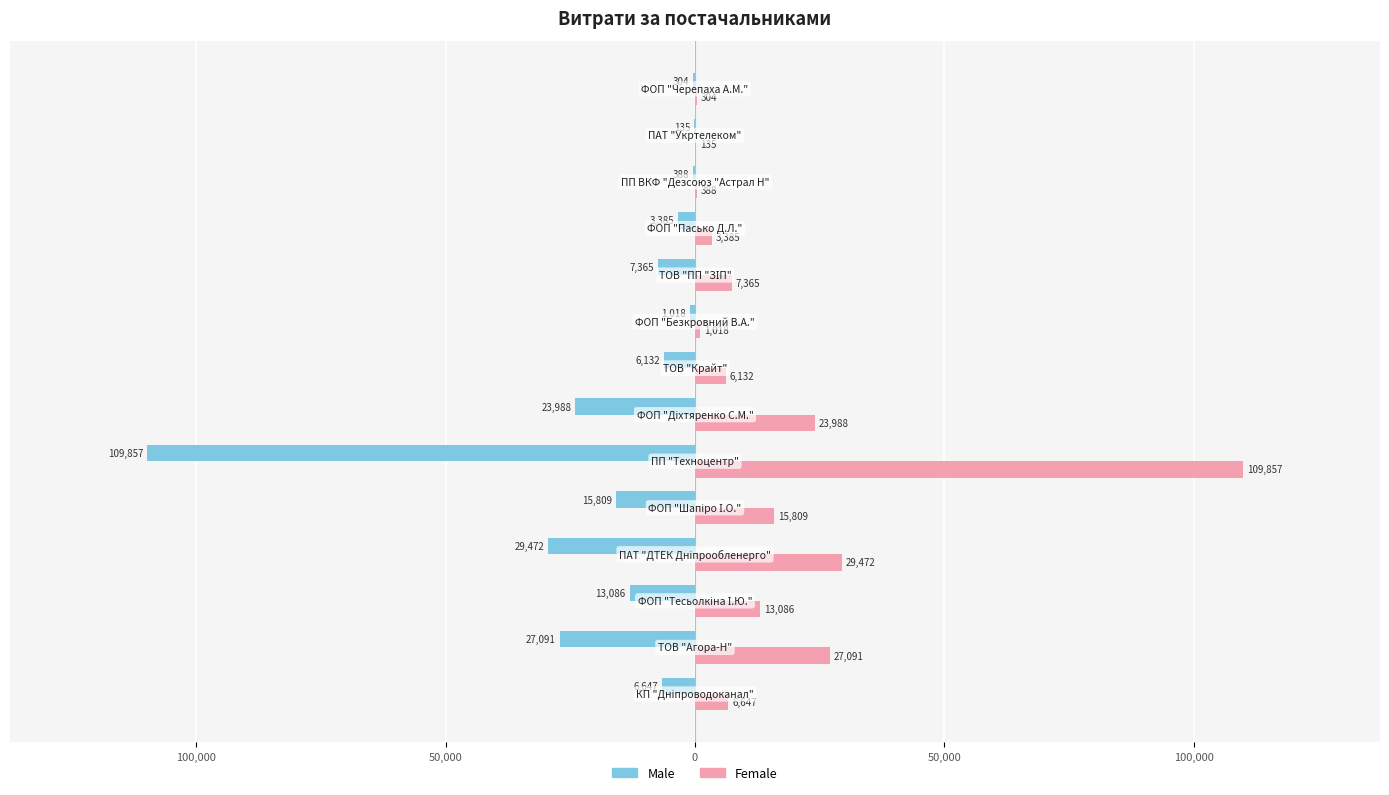

What are all the series names shown in the legend?

Male, Female